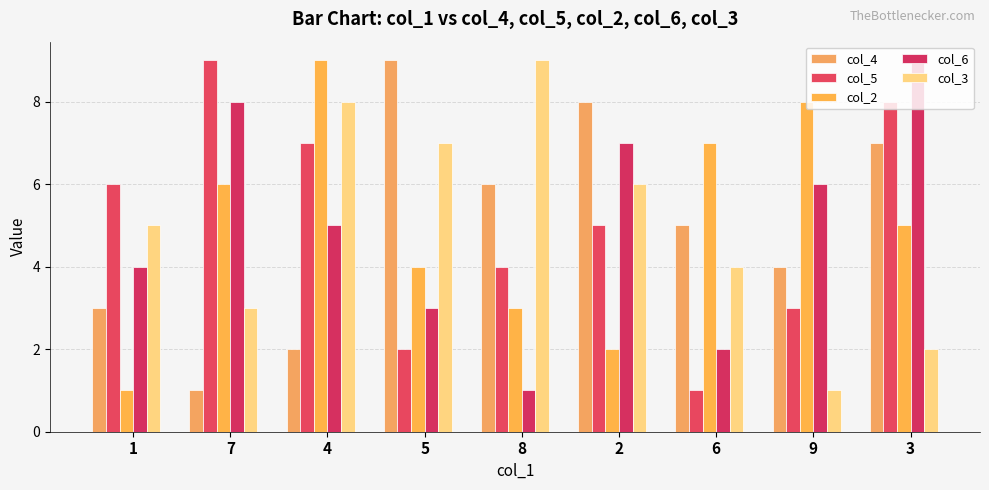

Reading left to right, transcribe all the data shown in this chart.

col_4: 3	1	2	9	6	8	5	4	7
col_5: 6	9	7	2	4	5	1	3	8
col_2: 1	6	9	4	3	2	7	8	5
col_6: 4	8	5	3	1	7	2	6	9
col_3: 5	3	8	7	9	6	4	1	2